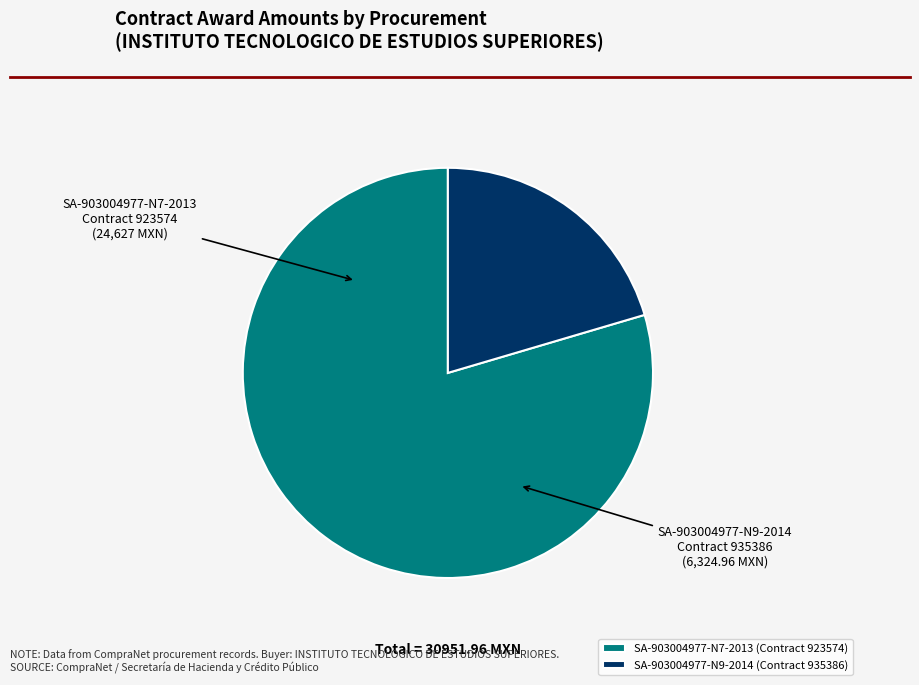

Rank the categories by value from highest to lowest.

SA-903004977-N7-2013 (Contract 923574), SA-903004977-N9-2014 (Contract 935386)